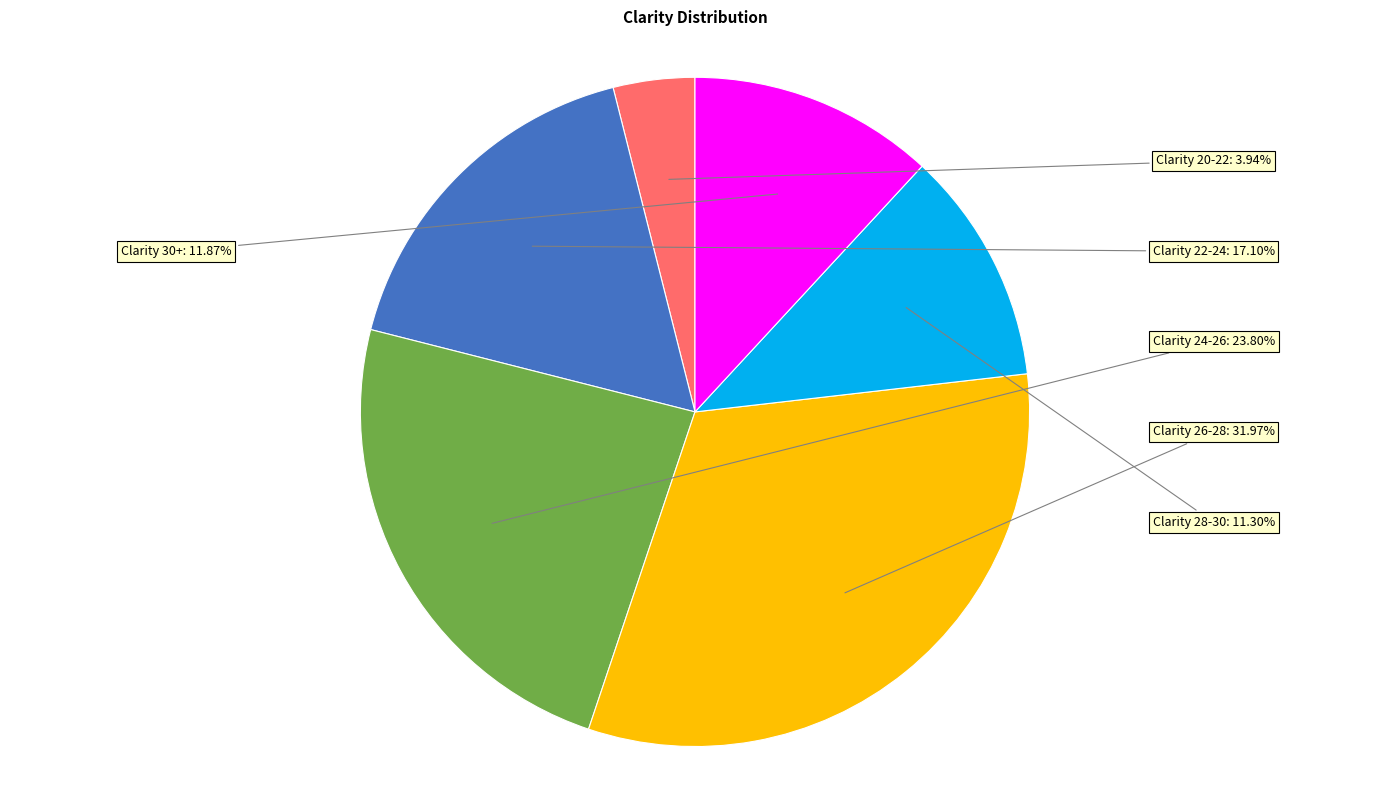

Which category has the smallest portion of the pie?

Clarity 20-22